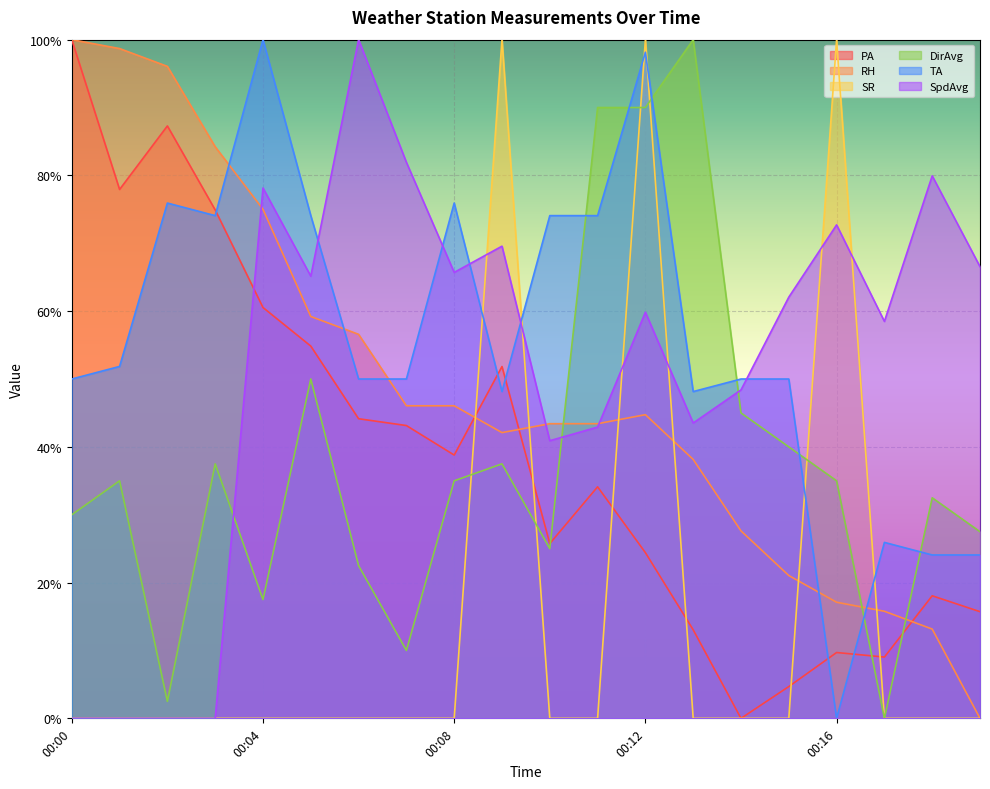

Between 00:05 and 00:16, which series saw the biggest shift?

SR